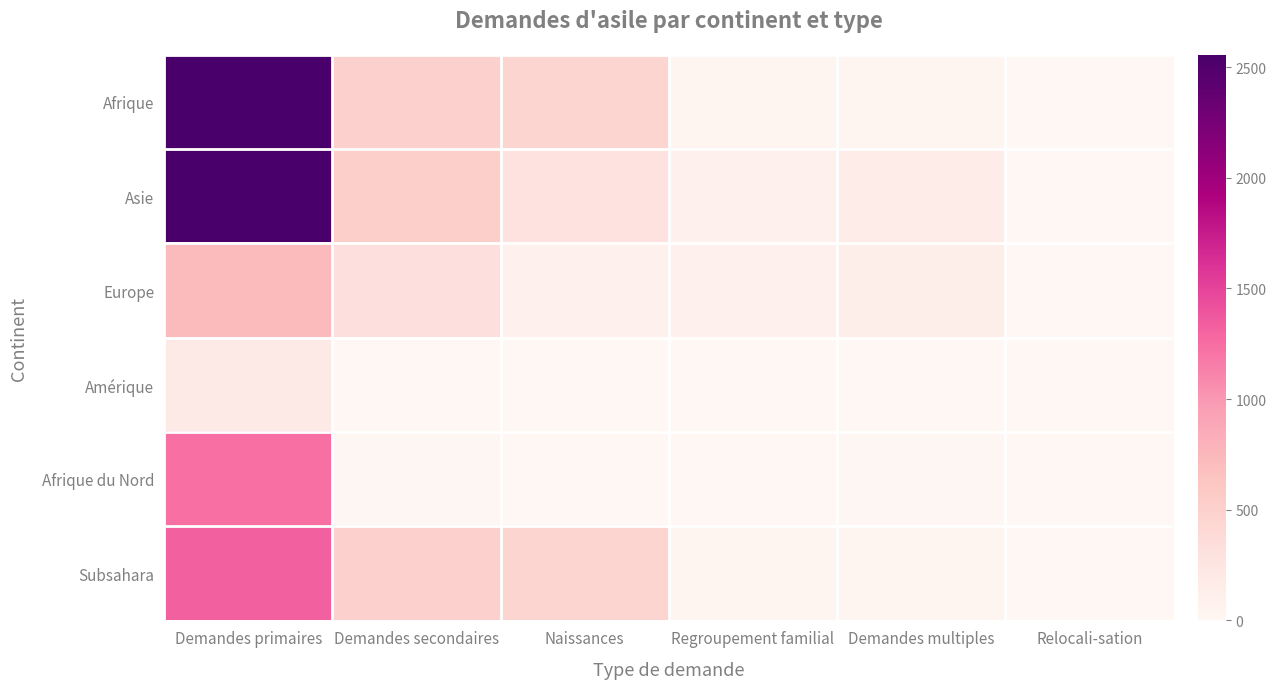

Which label corresponds to the smallest value in the chart?

Relocali-sation